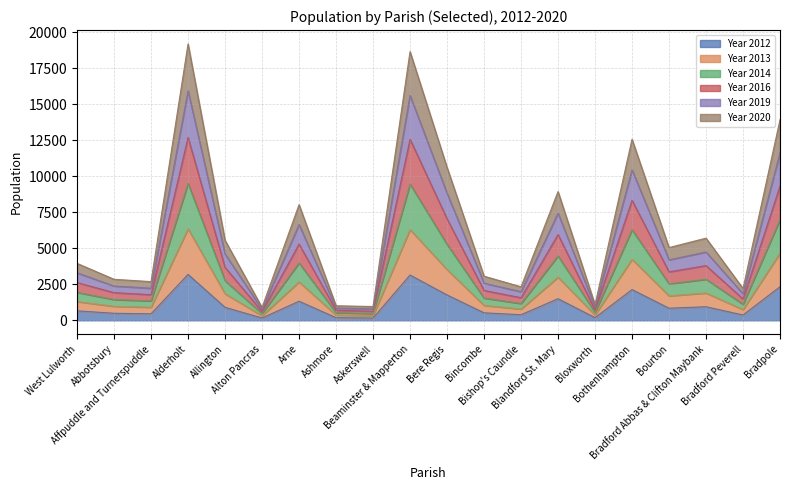

True or false: Year 2012 and Year 2016 cross at least once.

False